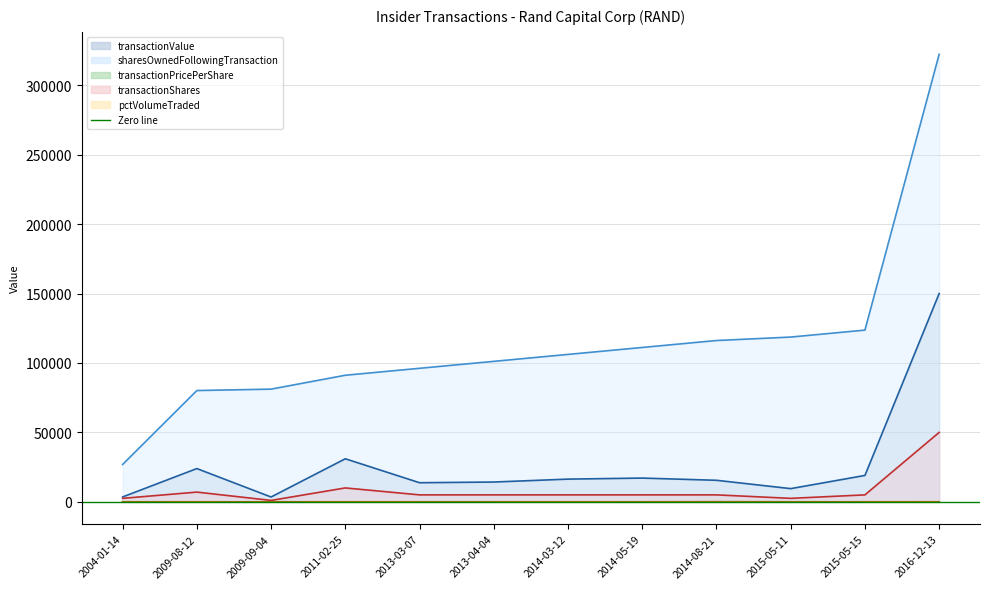

What is the label of the 2nd point from the left?

2009-08-12